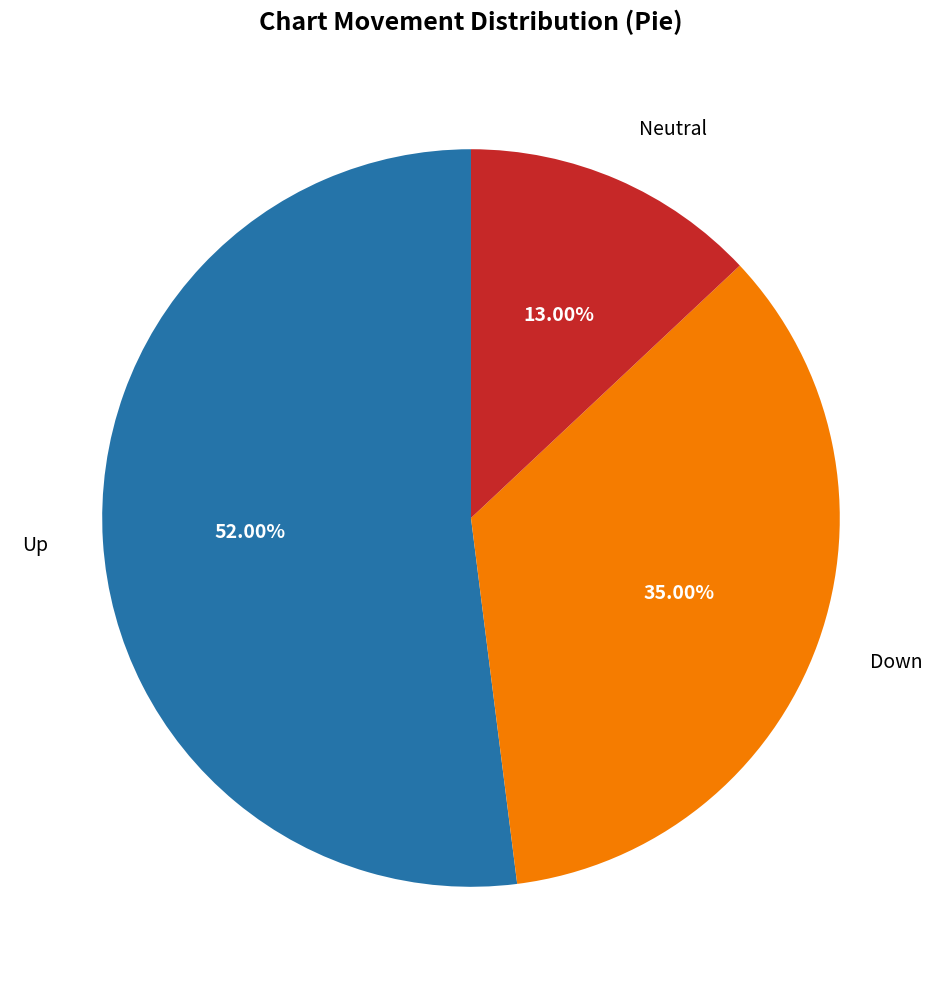

Is there a majority slice in this chart?

Yes